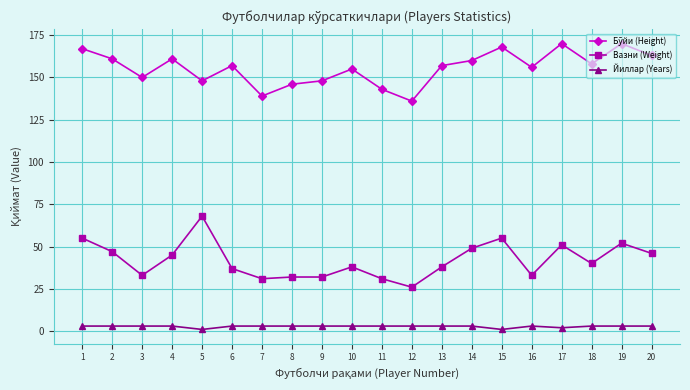

What is the maximum value for Вазни (Weight)?

68